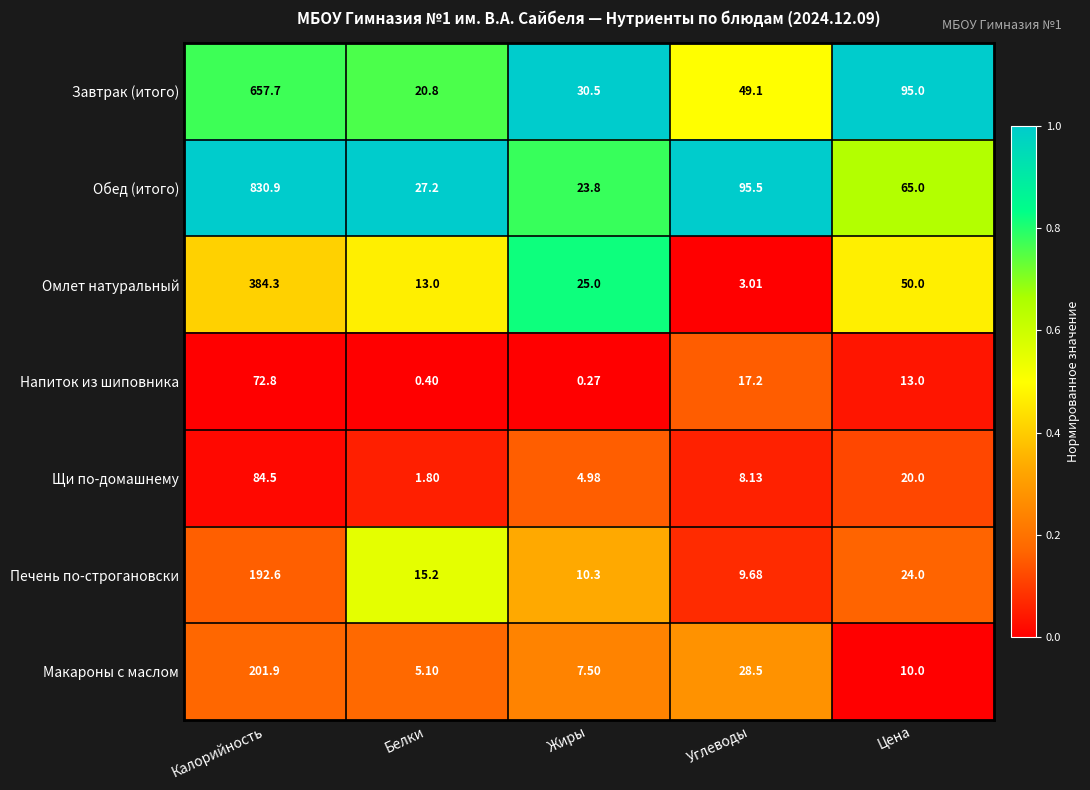

Which series has the largest total across all categories?

Обед (итого)